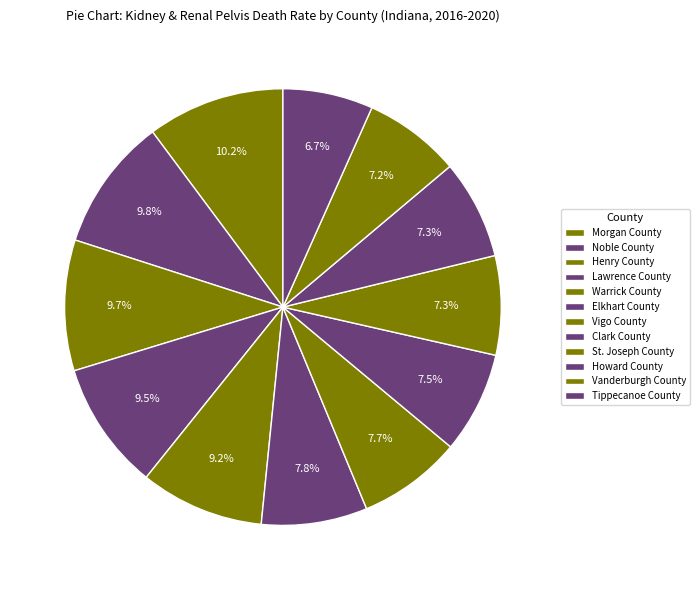

Do Warrick County and Howard County together represent more than half of the pie?

No